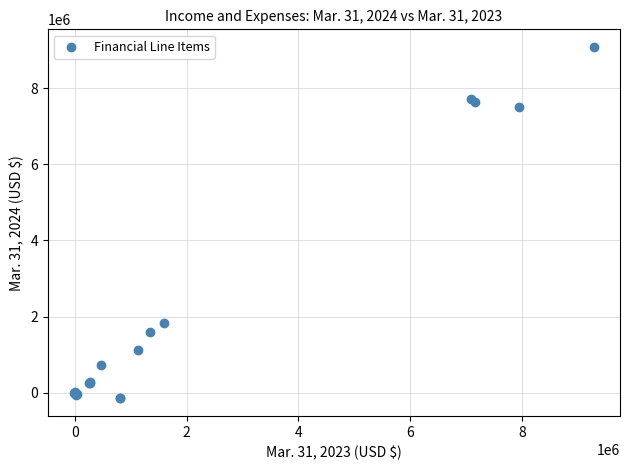

What Y value in the scatter plot is closest to 4465223?

1839819